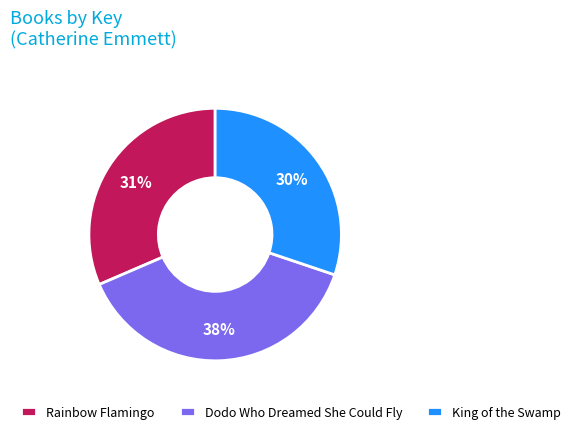

Which slice is the smallest?

King of the Swamp